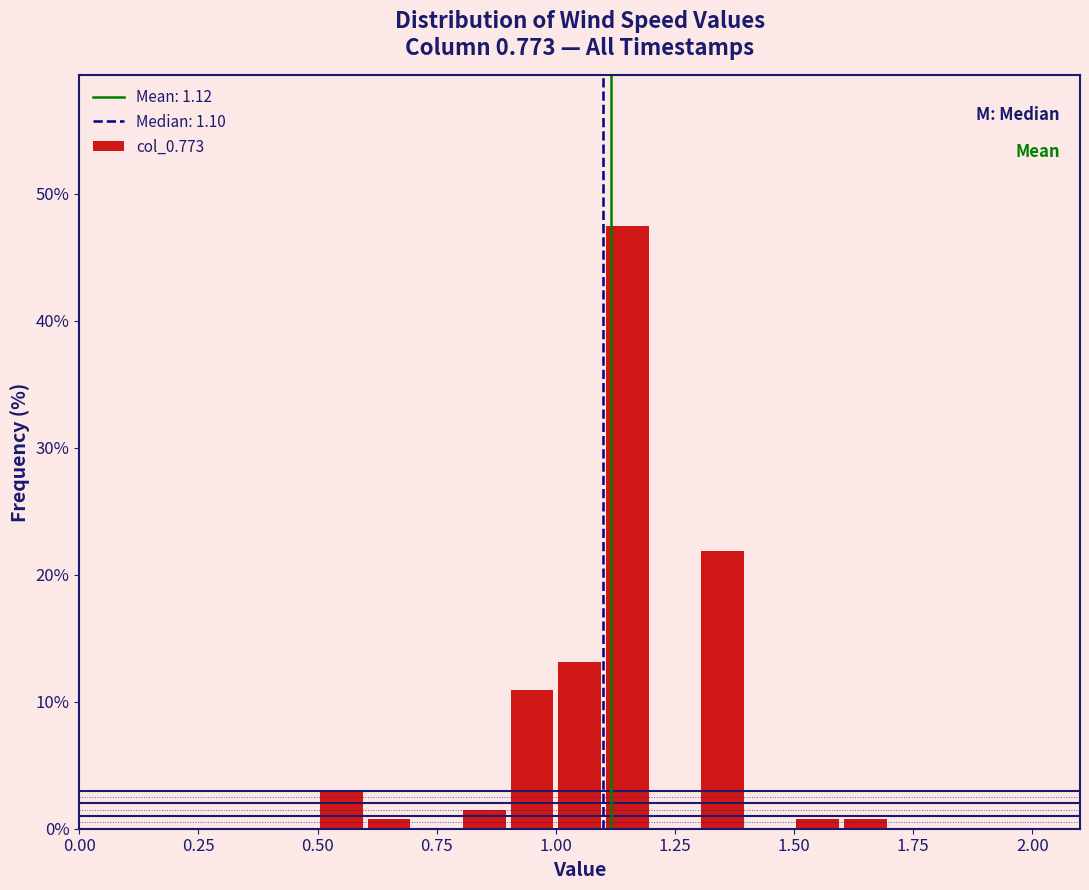

Read against the x-axis, roughly where is the centre of the tallest bar?

1.15